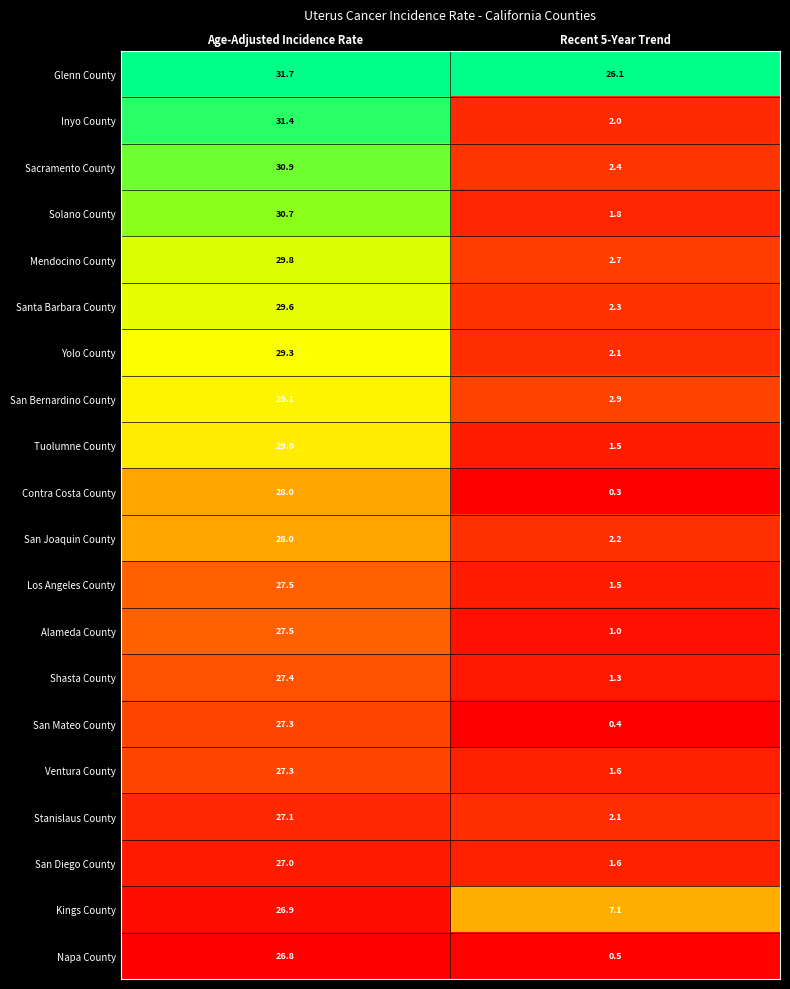

The value of San Joaquin County at Age-Adjusted Incidence Rate is 28.0. True or false?

True